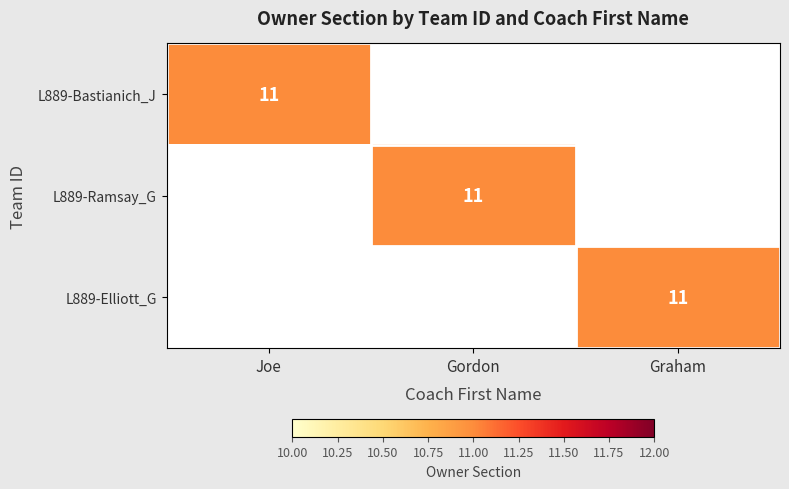

Is it true that L889-Ramsay_G equals 11 at Gordon?

True